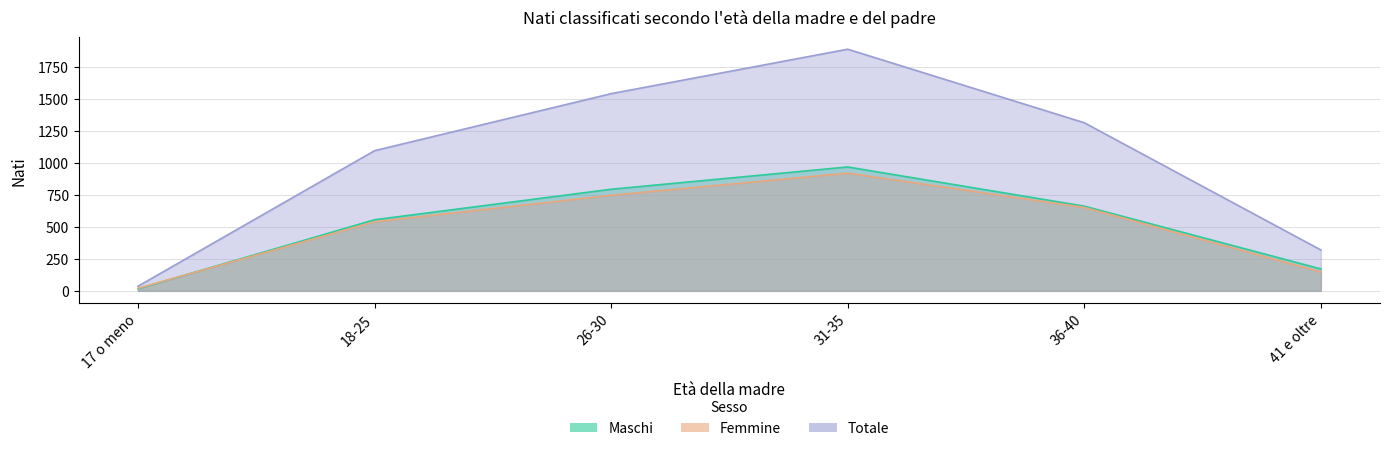

Which series has the largest range (max minus min)?

Totale